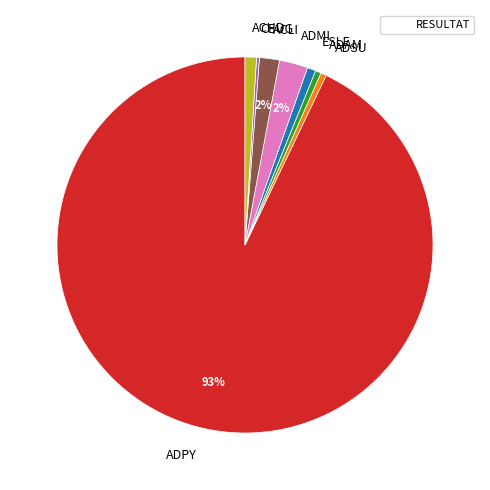

Which category has the biggest portion of the pie?

ADPY